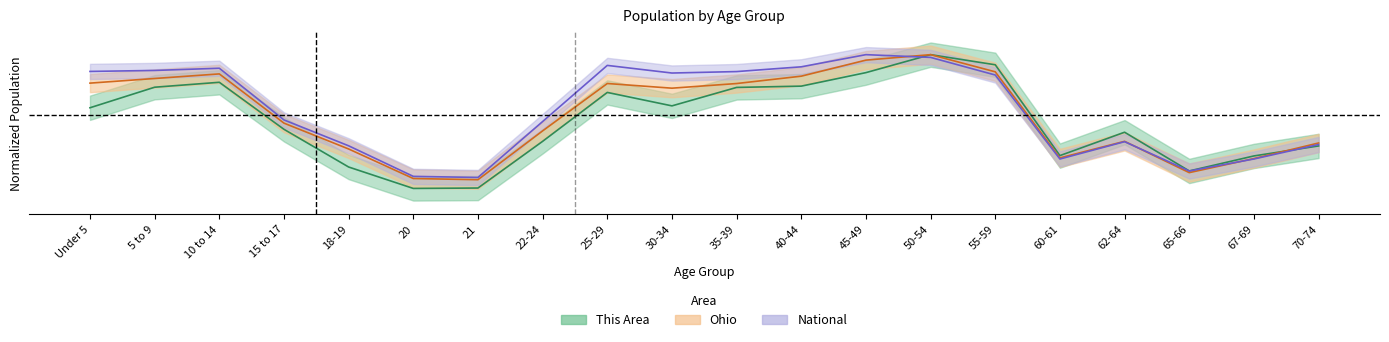

At which category is the sum across all series the highest?

50-54